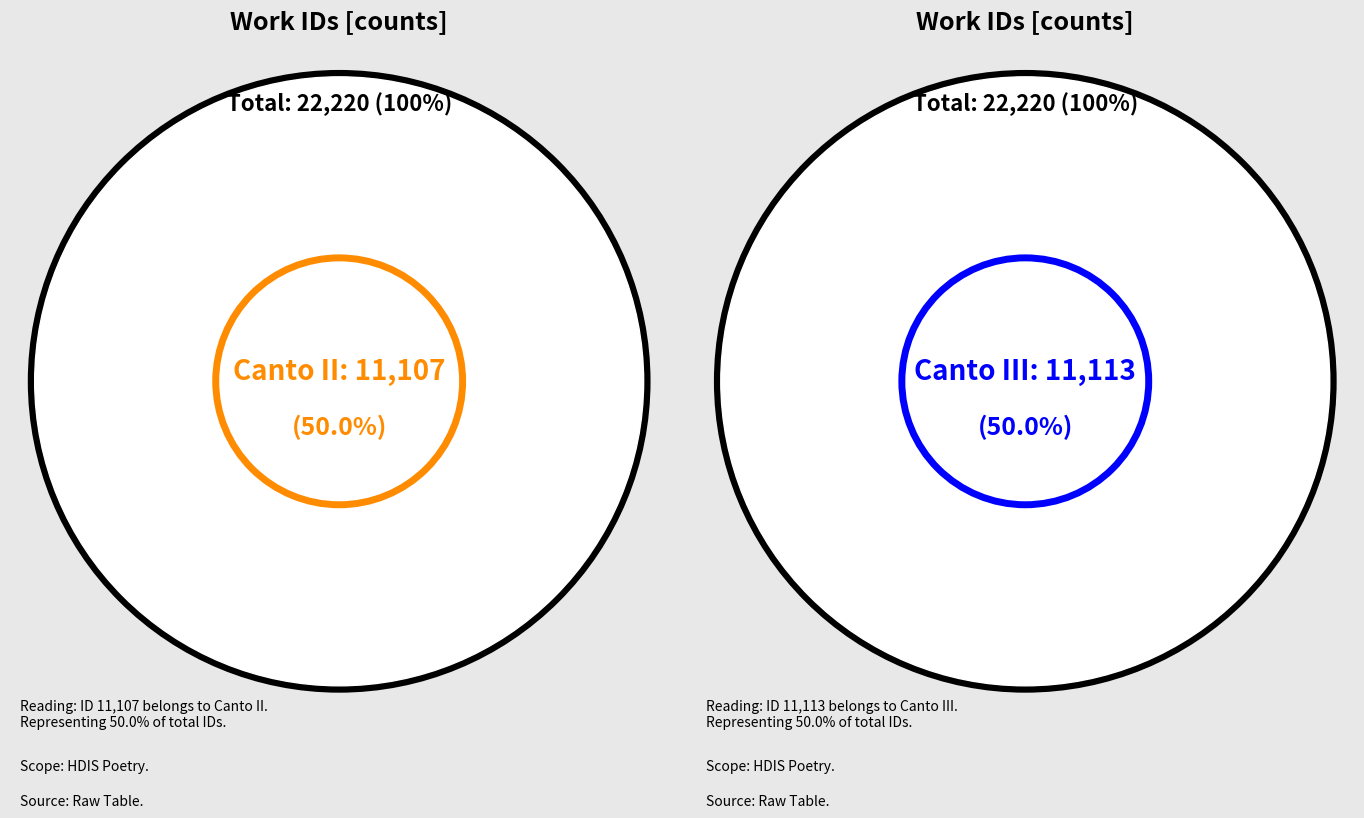

Rank the categories by value from lowest to highest.

Canto II, Canto III